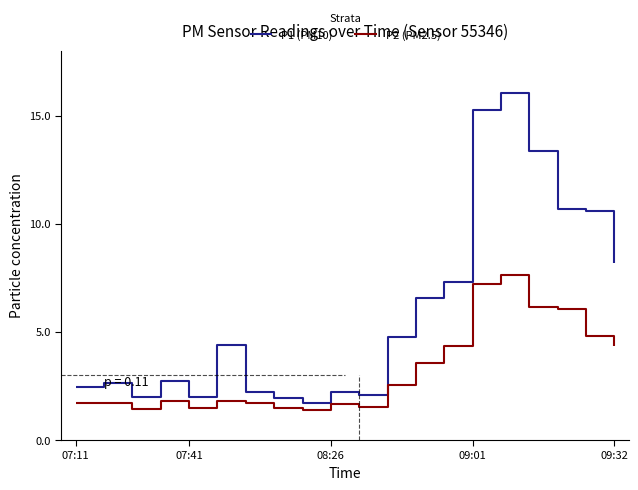

How many series are shown in this chart?

2